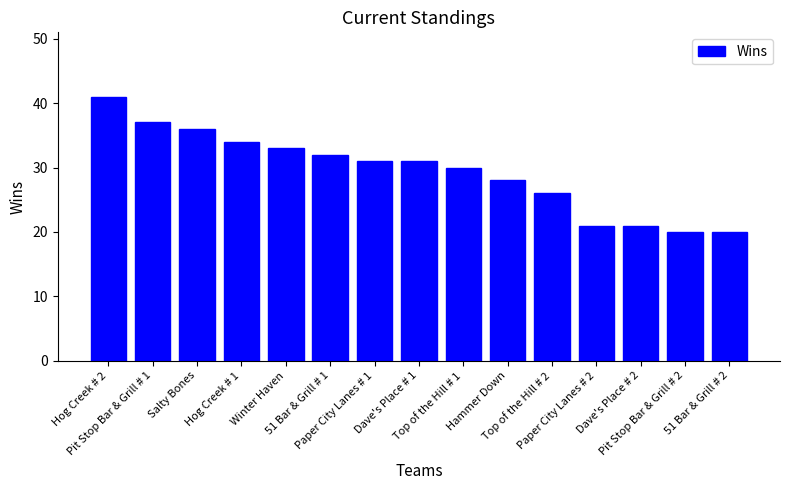

What position from the left is Salty Bones?

3